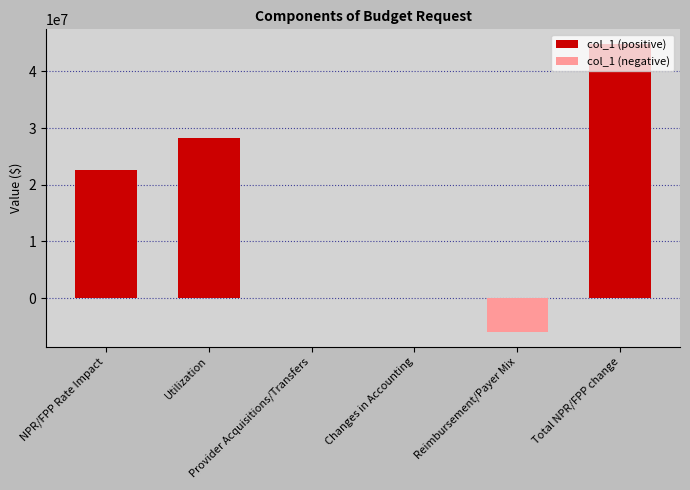

What is the minimum value shown in the chart?

-6016185.7